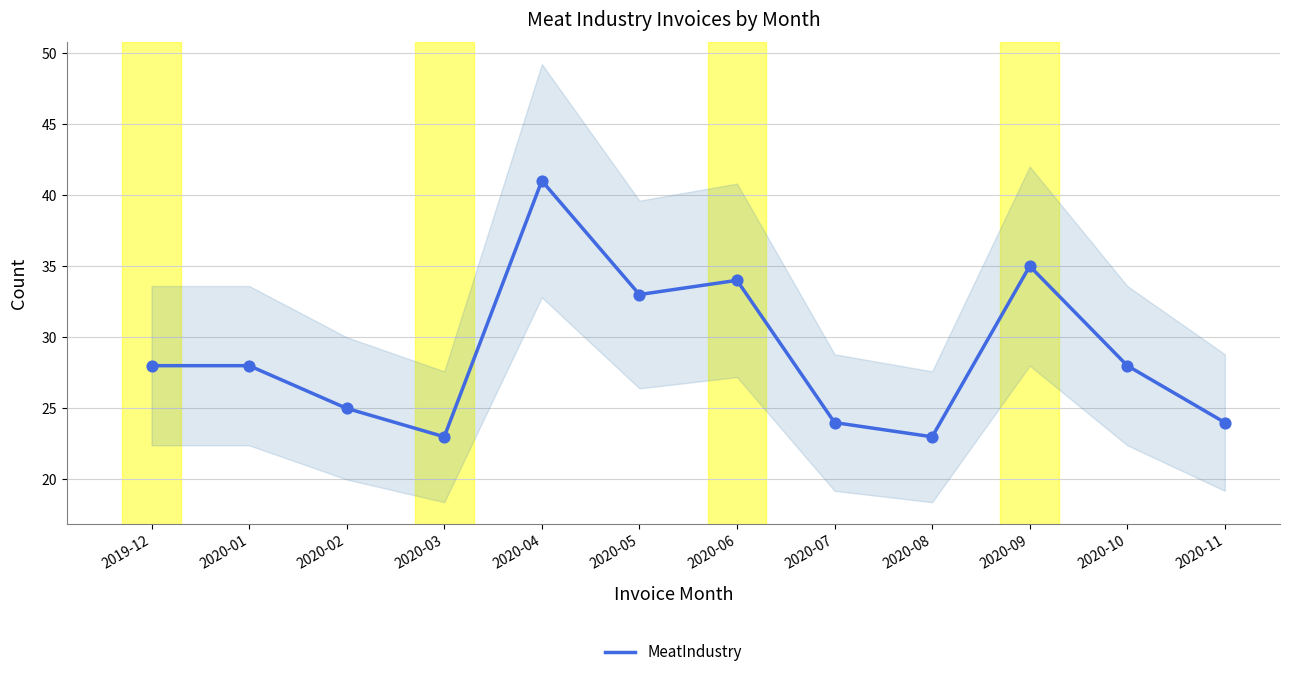

Between 2020-01 and 2020-09, which is larger?

2020-09